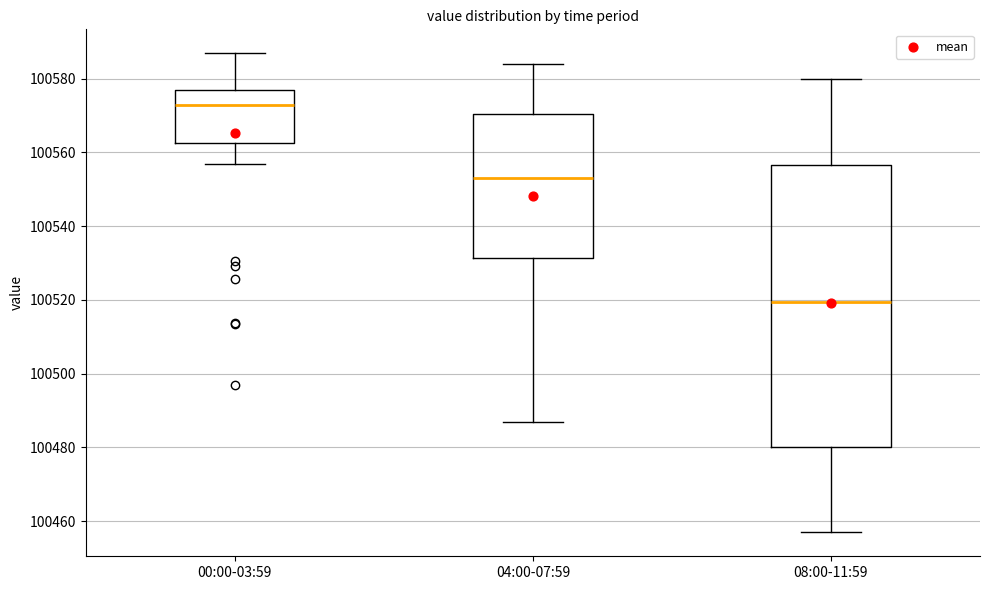

Reading left to right, read every box against the y-axis: the position of its median line, the range the box covers, and the ends of its whiskers. The values are not printed on the chart, so give them approximately, as read against the axis.

00:00-03:59: median 100572, box 100562 to 100576, whiskers 100556 to 100586
04:00-07:59: median 100554, box 100532 to 100570, whiskers 100488 to 100584
08:00-11:59: median 100520, box 100480 to 100556, whiskers 100458 to 100580